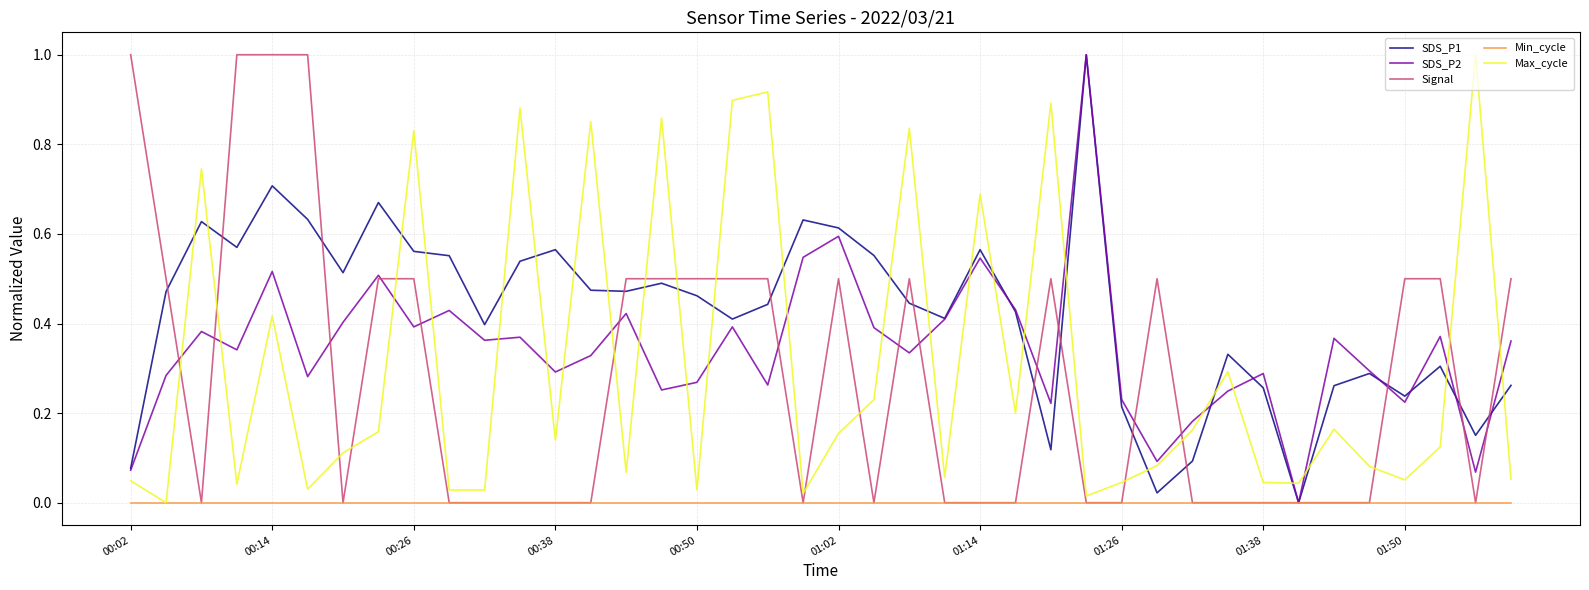

How many times do Max_cycle and SDS_P2 cross each other?

24